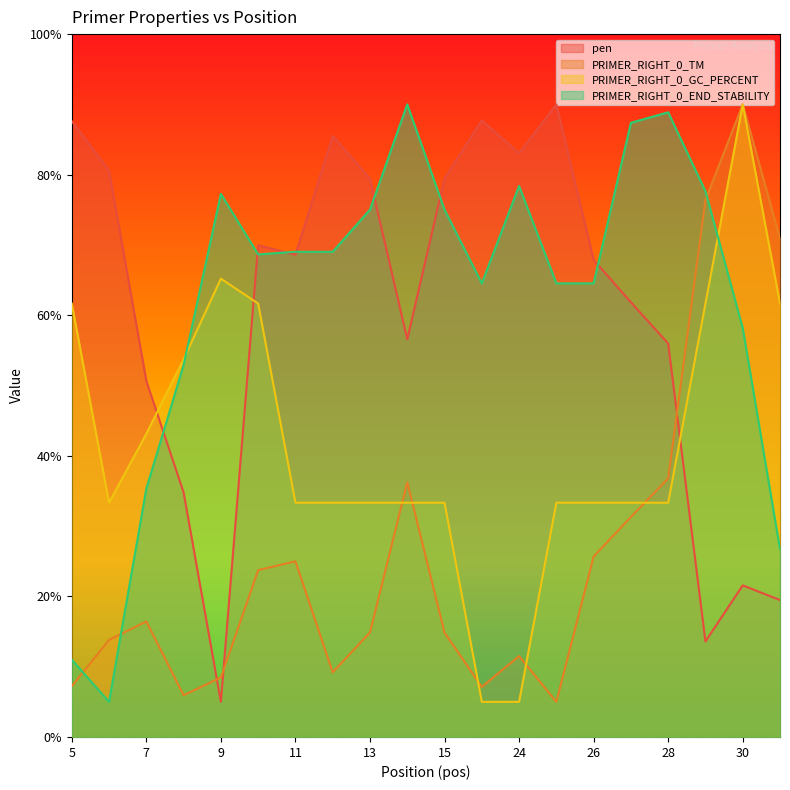

How many values in the PRIMER_RIGHT_0_TM series exceed 16?

10